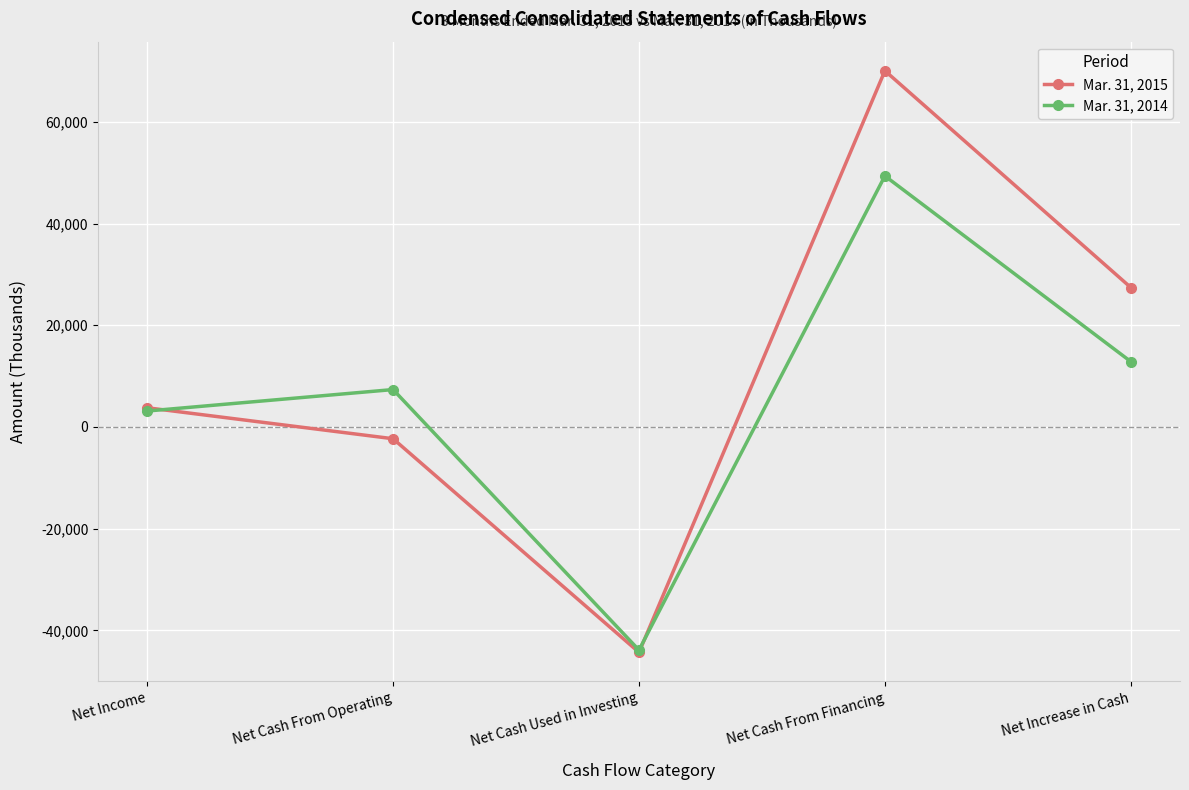

Count the number of data series in this chart.

2